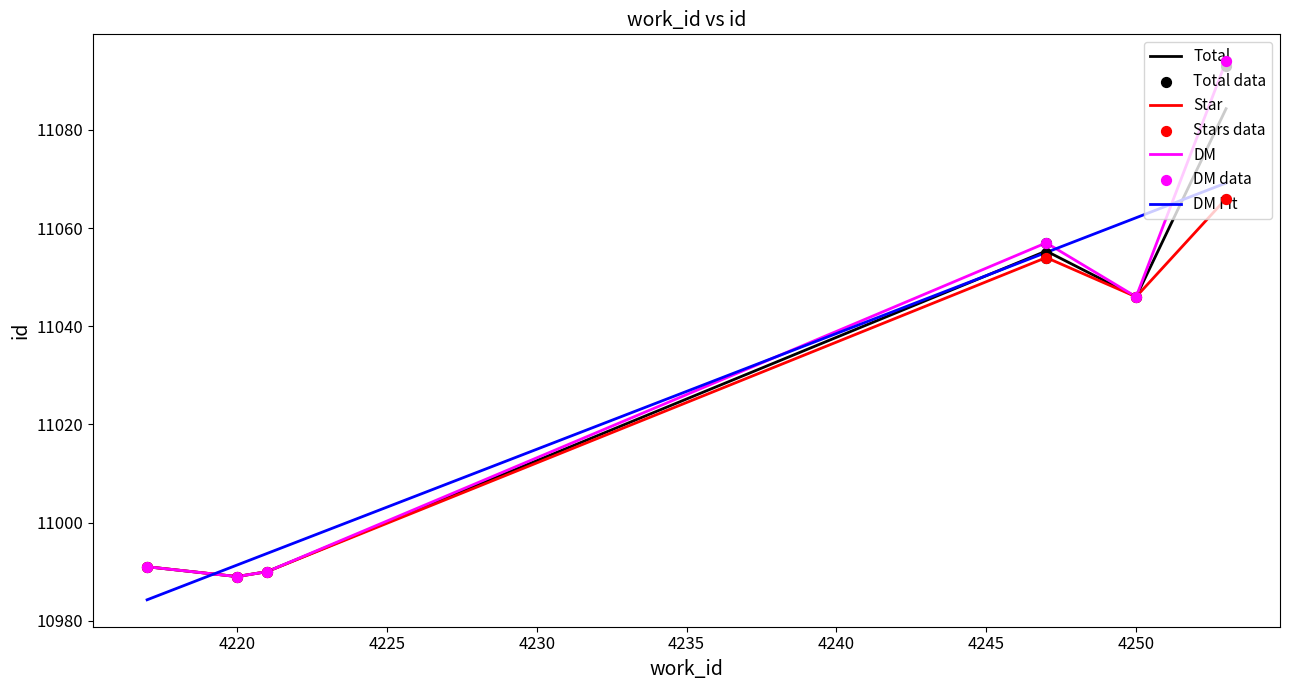

Approximately how many times larger is the value at 4217 compared to 4221?

1.0